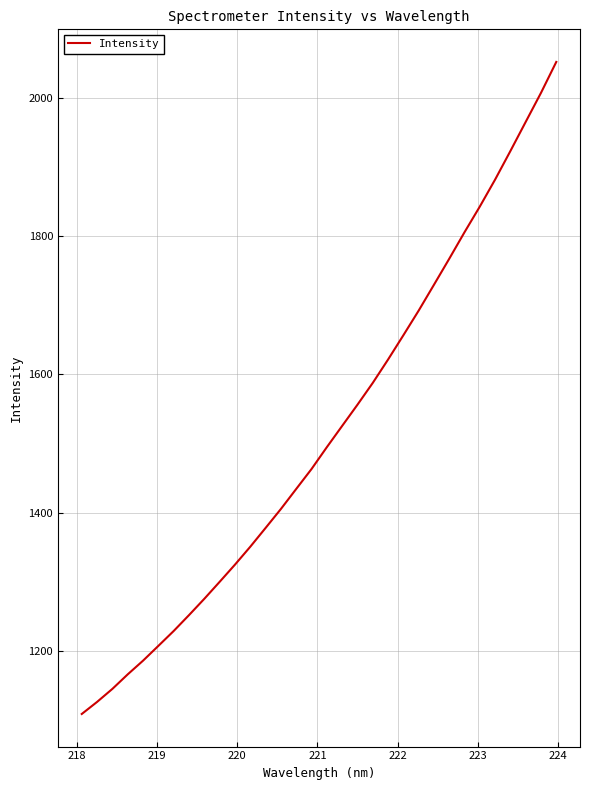

What is the difference between the maximum and minimum values?

944.6